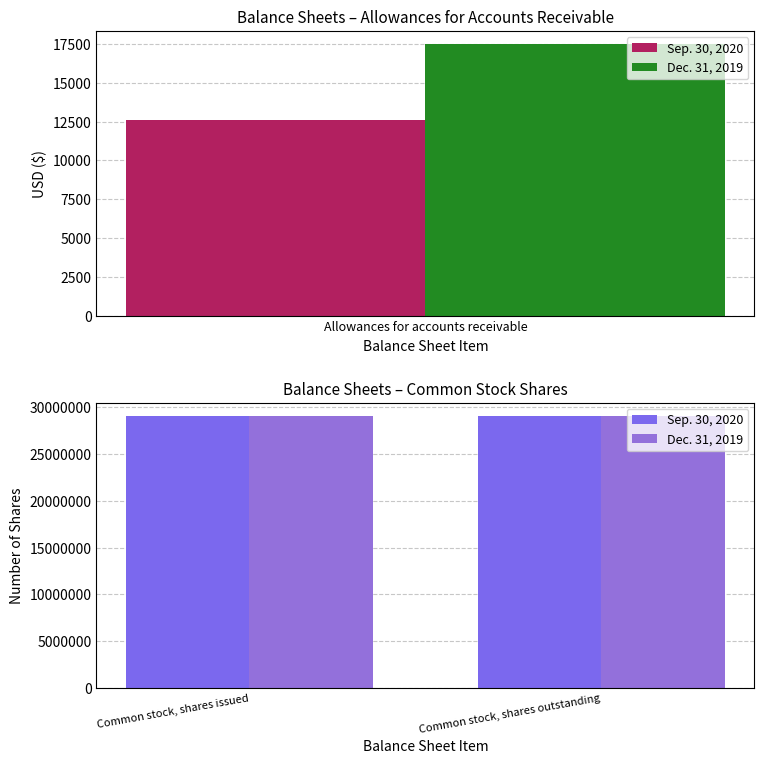

The Dec. 31, 2019 series shows 28462 at Allowances for accounts receivable. True or false?

False